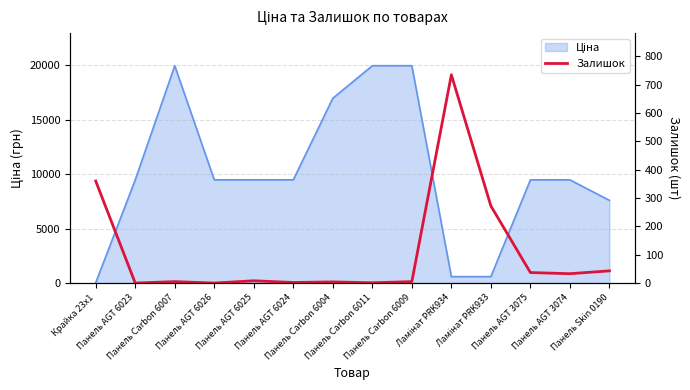

Reading right to left, list all the values displayed in this chart.

43	33	37	272	735	5	1	4	2	8	0	5	0	360